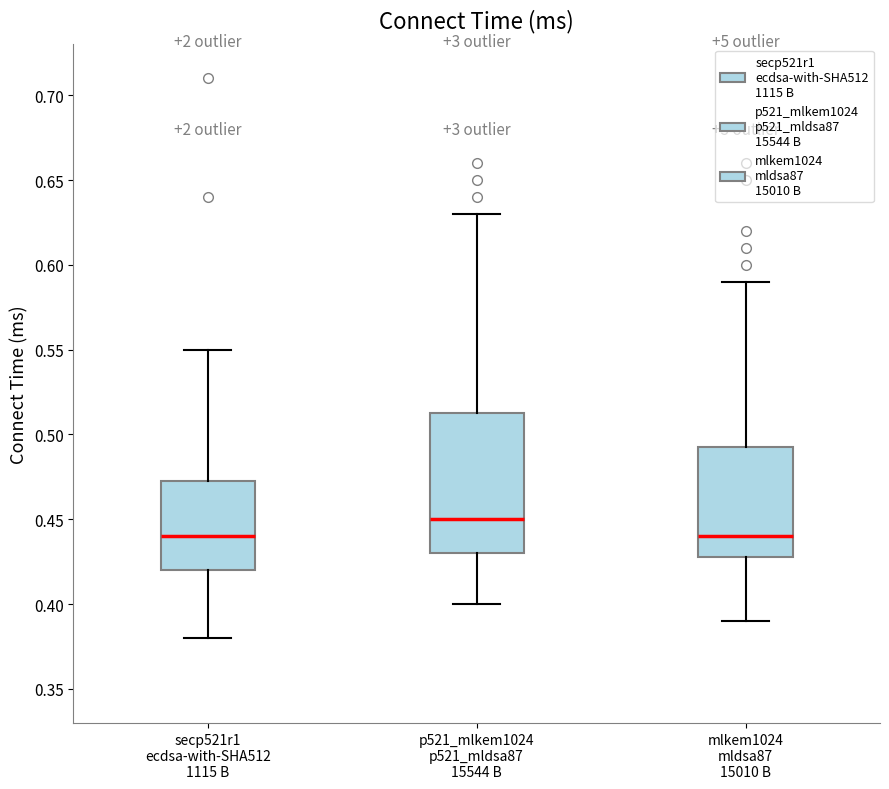

Where is the upper edge of the box for secp521r1 ecdsa-with-SHA512 1115 B on the y-axis? The values are not printed on the chart, so give them approximately, as read against the axis.

0.475